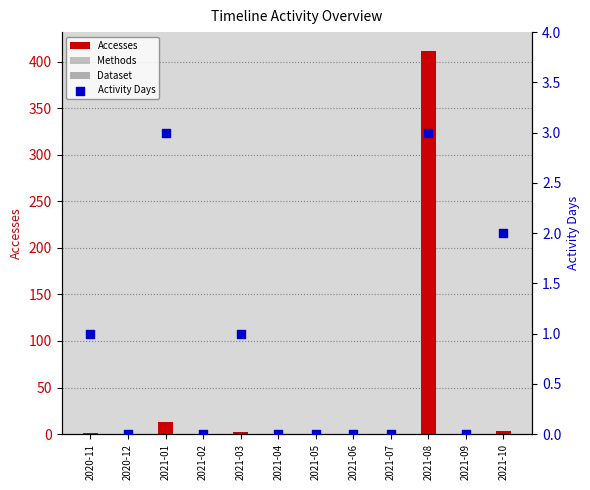

At how many categories does at least one series exceed 99?

1